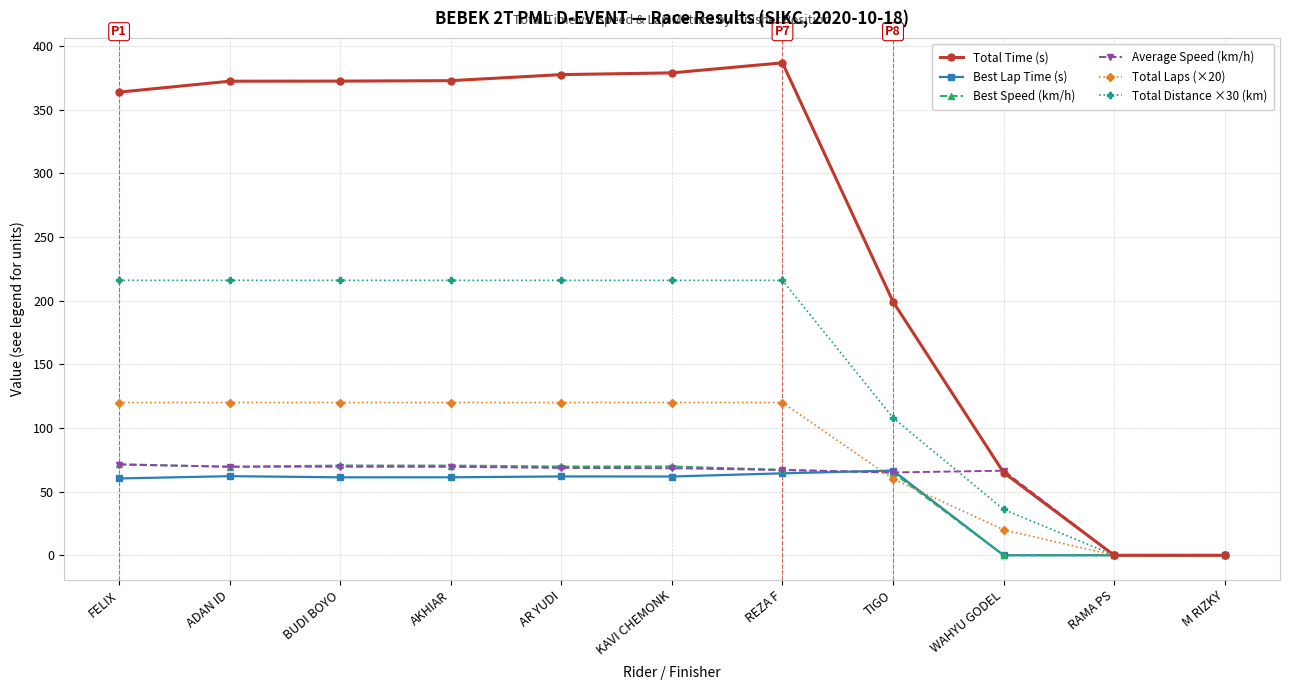

Is the value of Total Time (s) at ADAN ID greater than the value of Best Speed (km/h) at RAMA PS?

Yes